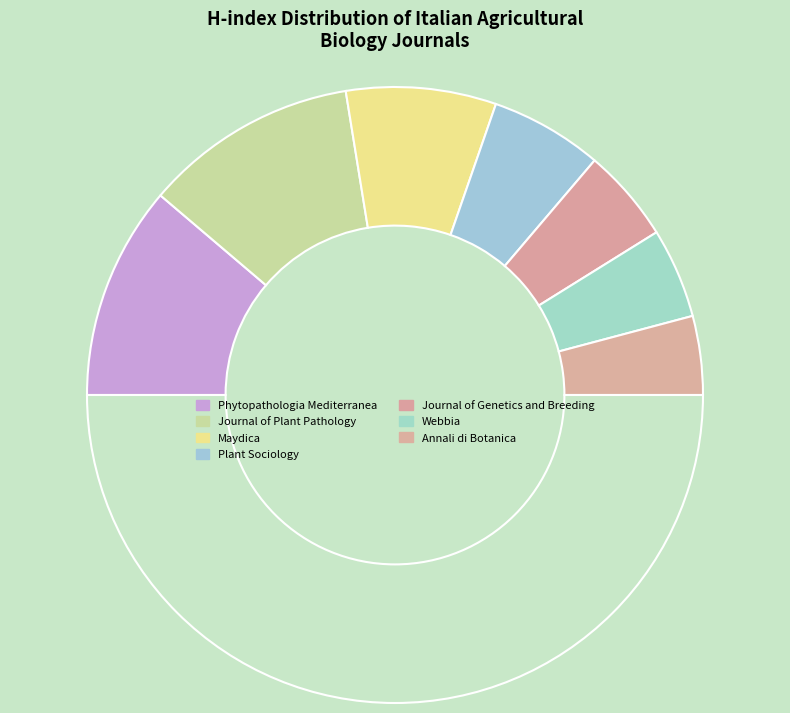

How many slices are in this pie chart?

8